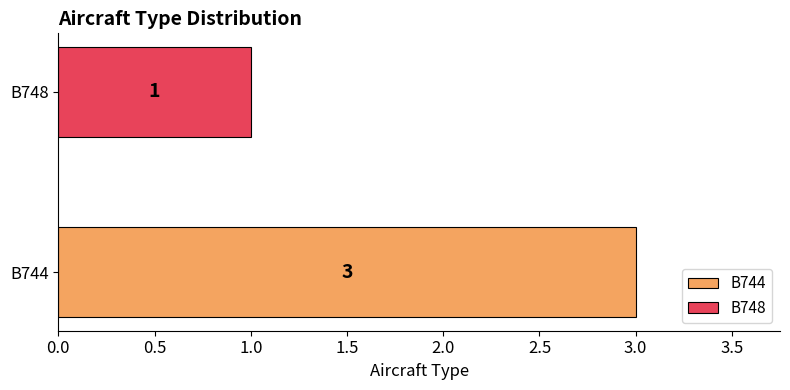

Read the value at B748.

1